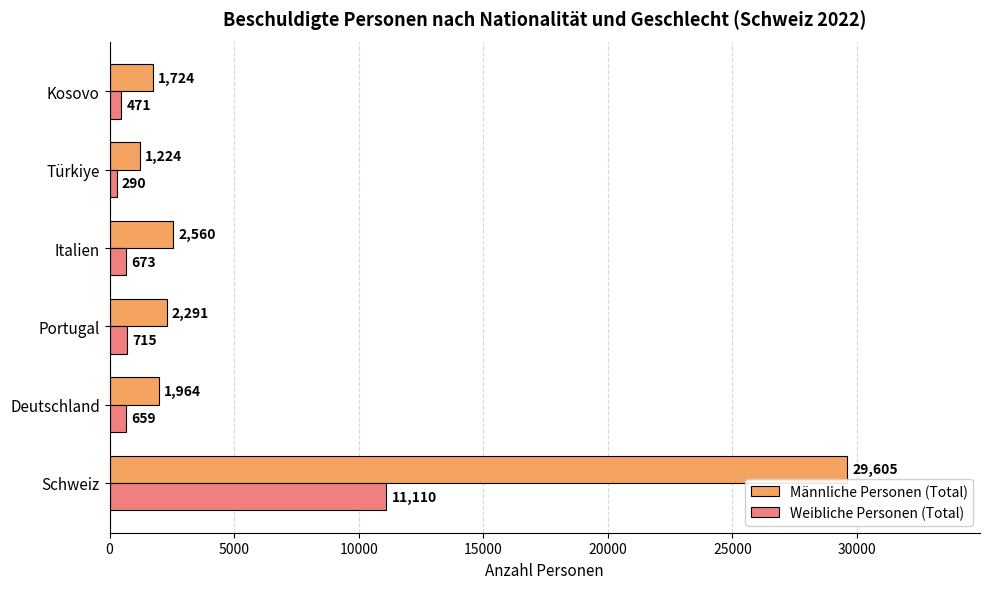

At Türkiye, list the series in order from largest to smallest.

Männliche Personen (Total), Weibliche Personen (Total)